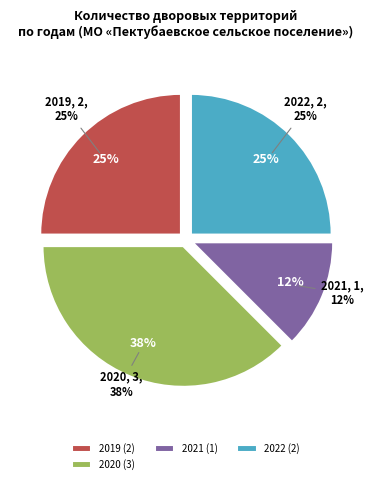

The 2020 slice represents 38% of the pie. True or false?

True